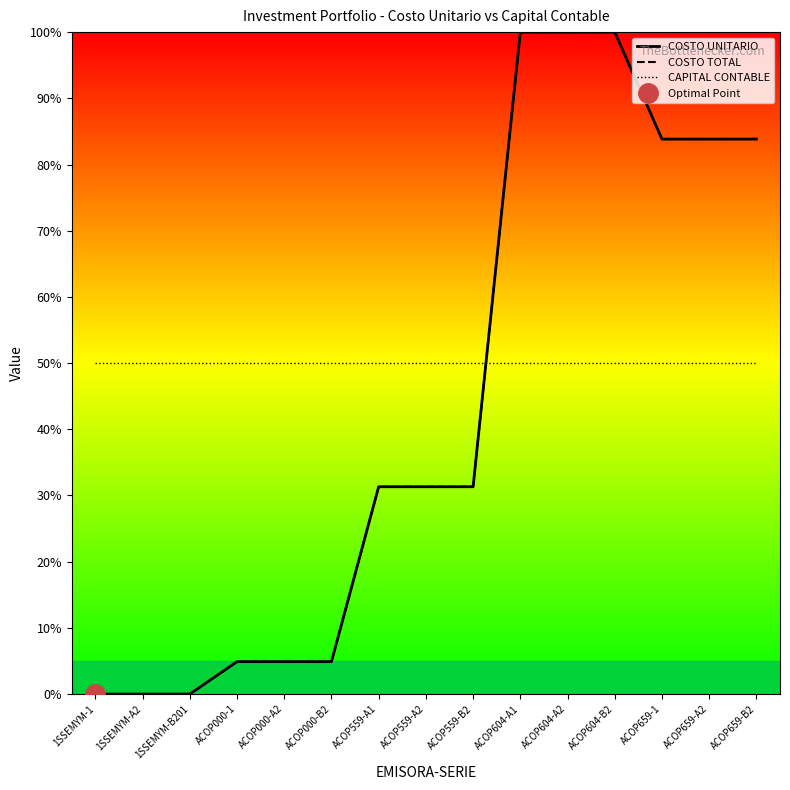

Which category has the highest value across all series?

ACOP604-A1